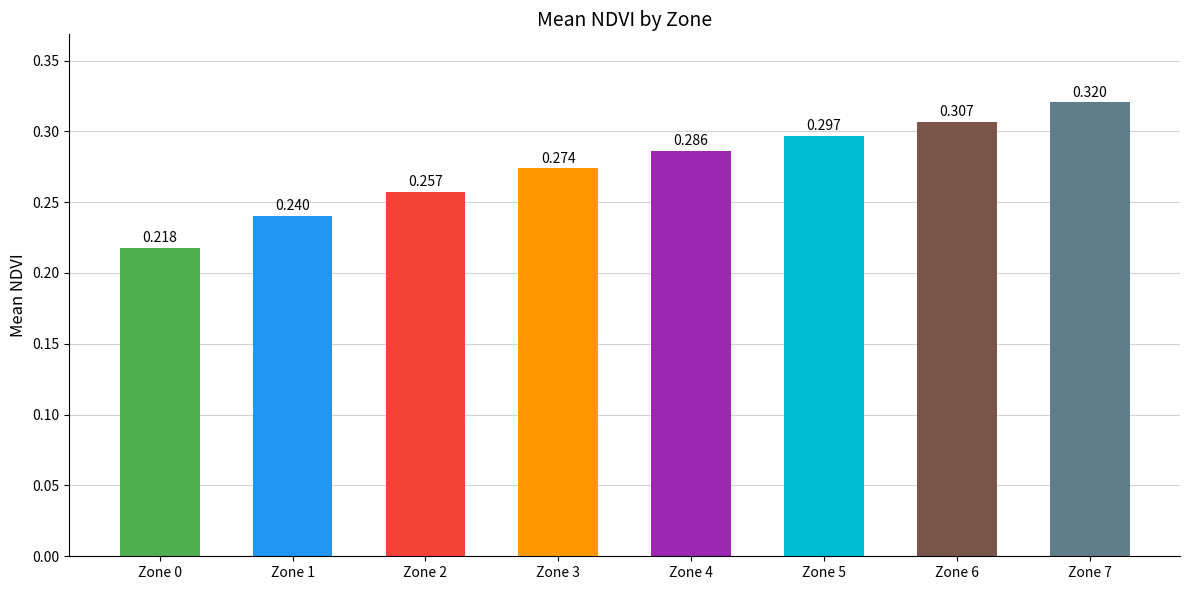

Between Zone 4 and Zone 0, which is larger?

Zone 4